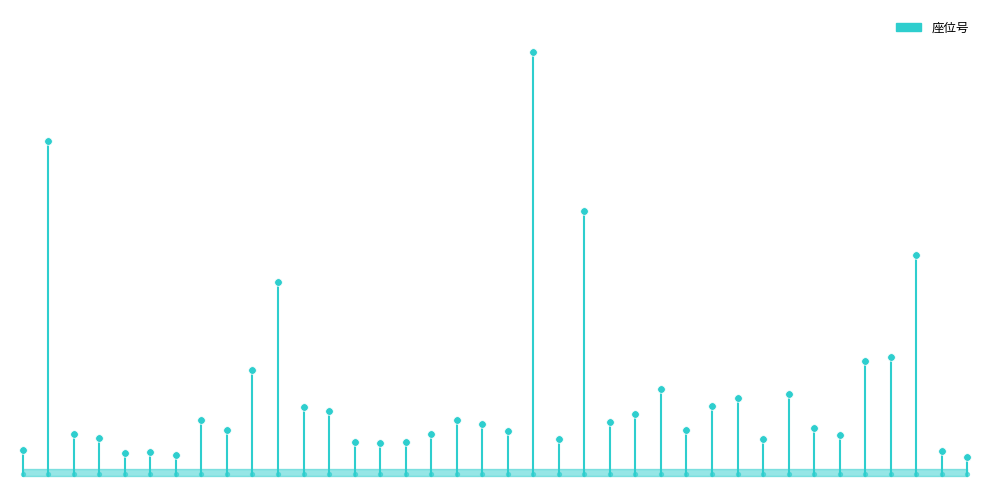

What is the change in value from −5 to 0?

+29.5